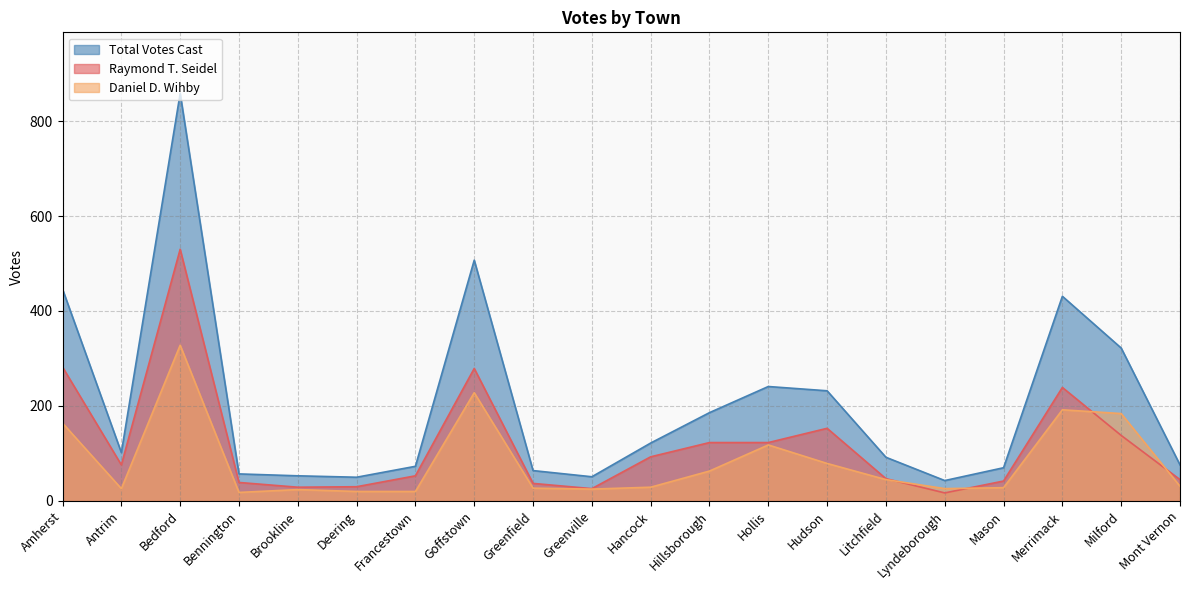

The value of Raymond T. Seidel at Amherst is 282. True or false?

True